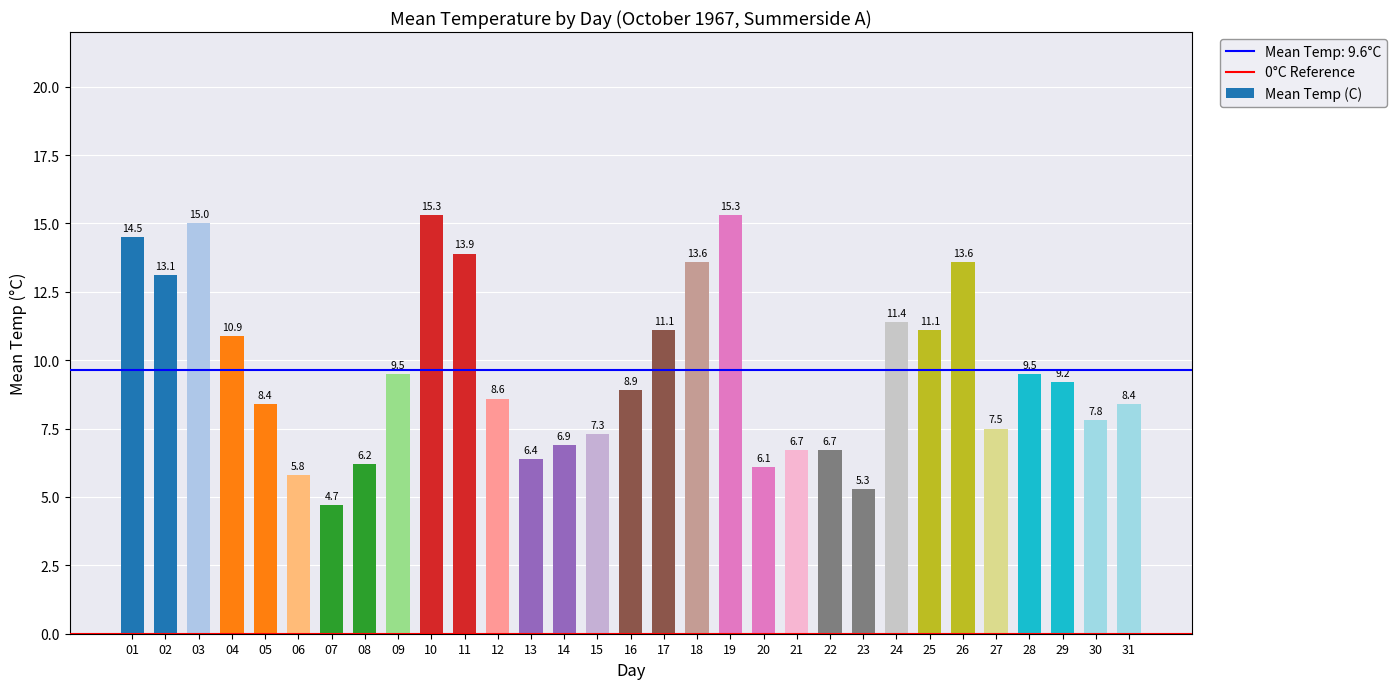

What is the difference between the maximum and minimum values?

10.6